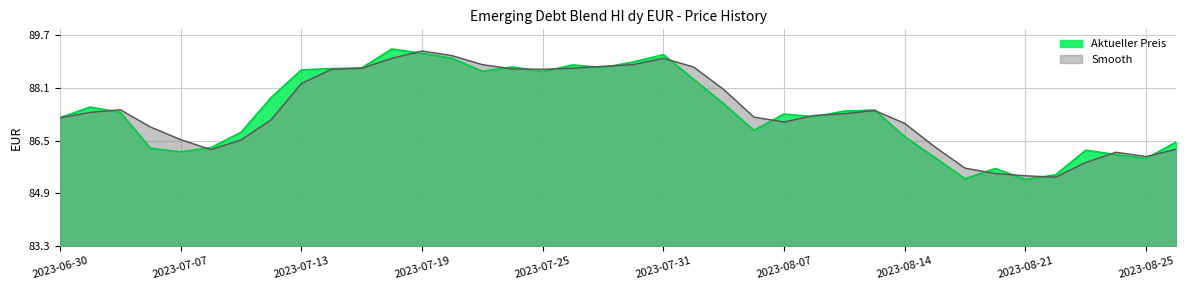

Rank the categories by Smooth value from lowest to highest.

2023-08-22, 2023-08-21, 2023-08-18, 2023-08-17, 2023-08-23, 2023-08-25, 2023-08-24, 2023-07-10, 2023-08-29, 2023-08-16, 2023-07-11, 2023-07-07, 2023-07-06, 2023-08-14, 2023-08-07, 2023-07-12, 2023-06-30, 2023-08-03, 2023-08-08, 2023-08-09, 2023-07-03, 2023-08-11, 2023-07-05, 2023-08-02, 2023-07-13, 2023-07-14, 2023-07-25, 2023-07-24, 2023-07-17, 2023-07-26, 2023-08-01, 2023-07-27, 2023-07-21, 2023-07-28, 2023-07-18, 2023-07-31, 2023-07-20, 2023-07-19